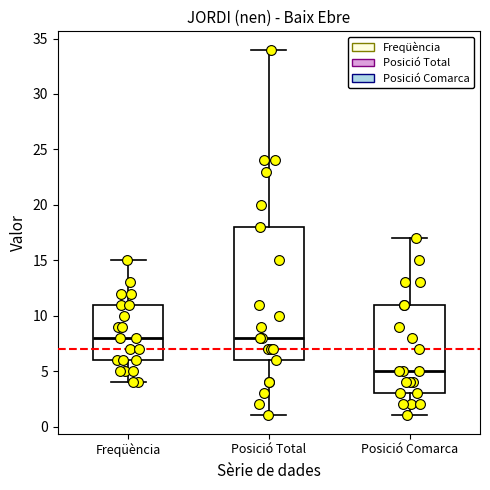

Which box's median line is the lowest?

Posició Comarca